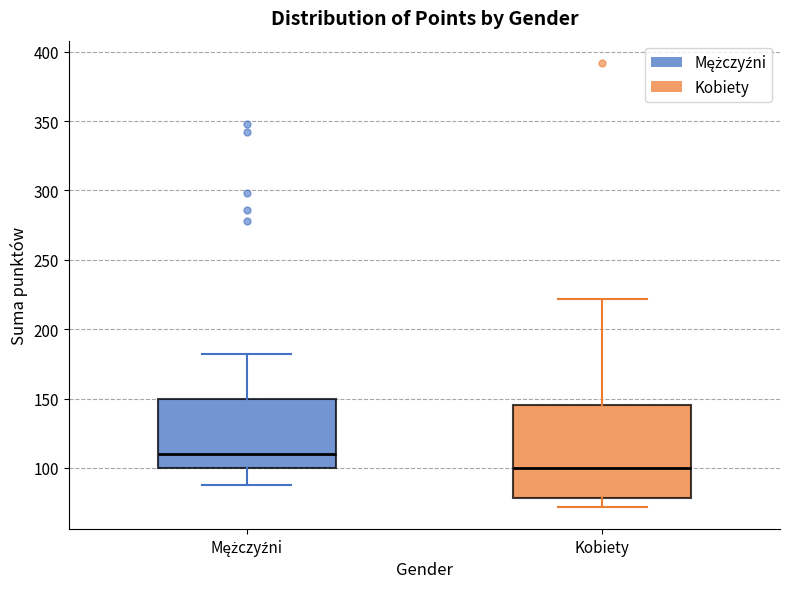

Where is the upper edge of the box for Kobiety on the y-axis? The values are not printed on the chart, so give them approximately, as read against the axis.

145